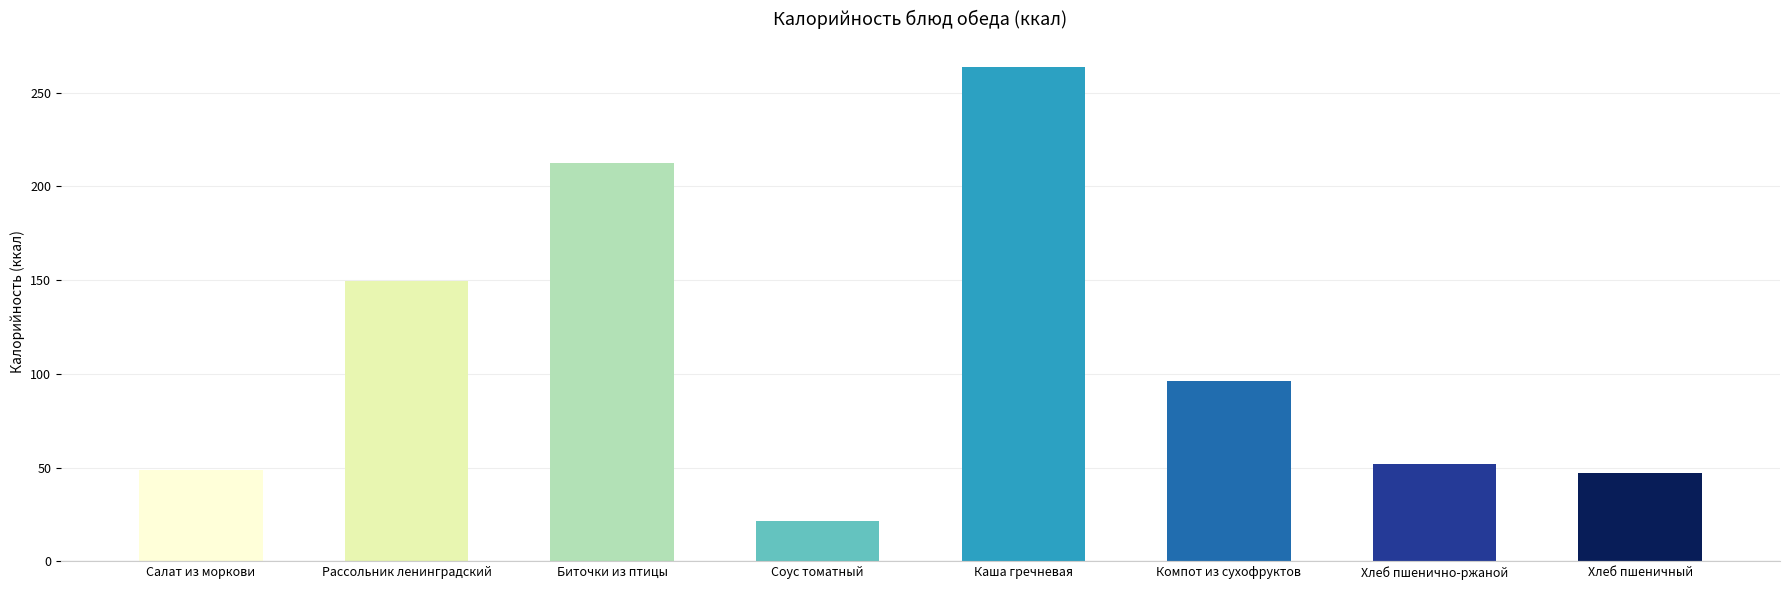

The value at Хлеб пшенично-ржаной is 52.2. True or false?

True